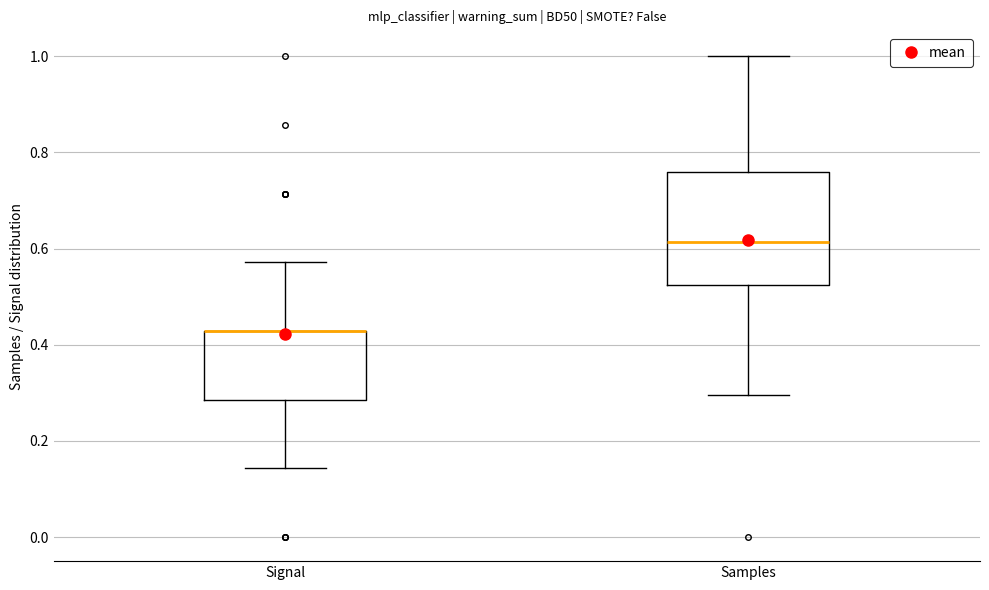

Reading left to right, read every box against the y-axis: the position of its median line, the range the box covers, and the ends of its whiskers. The values are not printed on the chart, so give them approximately, as read against the axis.

Signal: median 0.42 (drawn on the box's upper edge), box 0.28 to 0.42, whiskers 0.14 to 0.58
Samples: median 0.62, box 0.52 to 0.76, whiskers 0.30 to 1.00